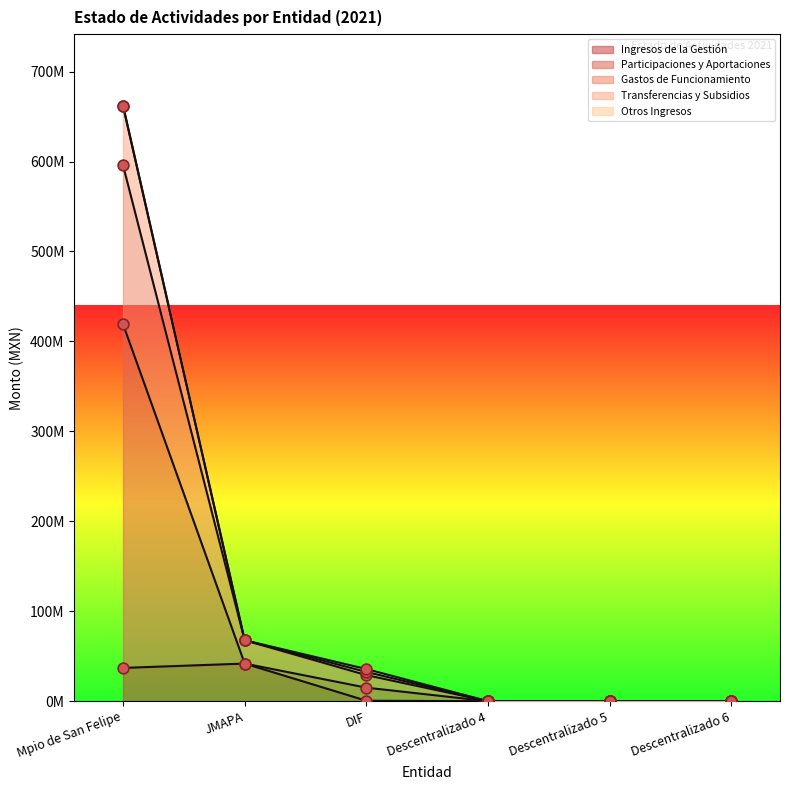

Which series reaches the minimum Y coordinate?

Ingresos de la Gestión